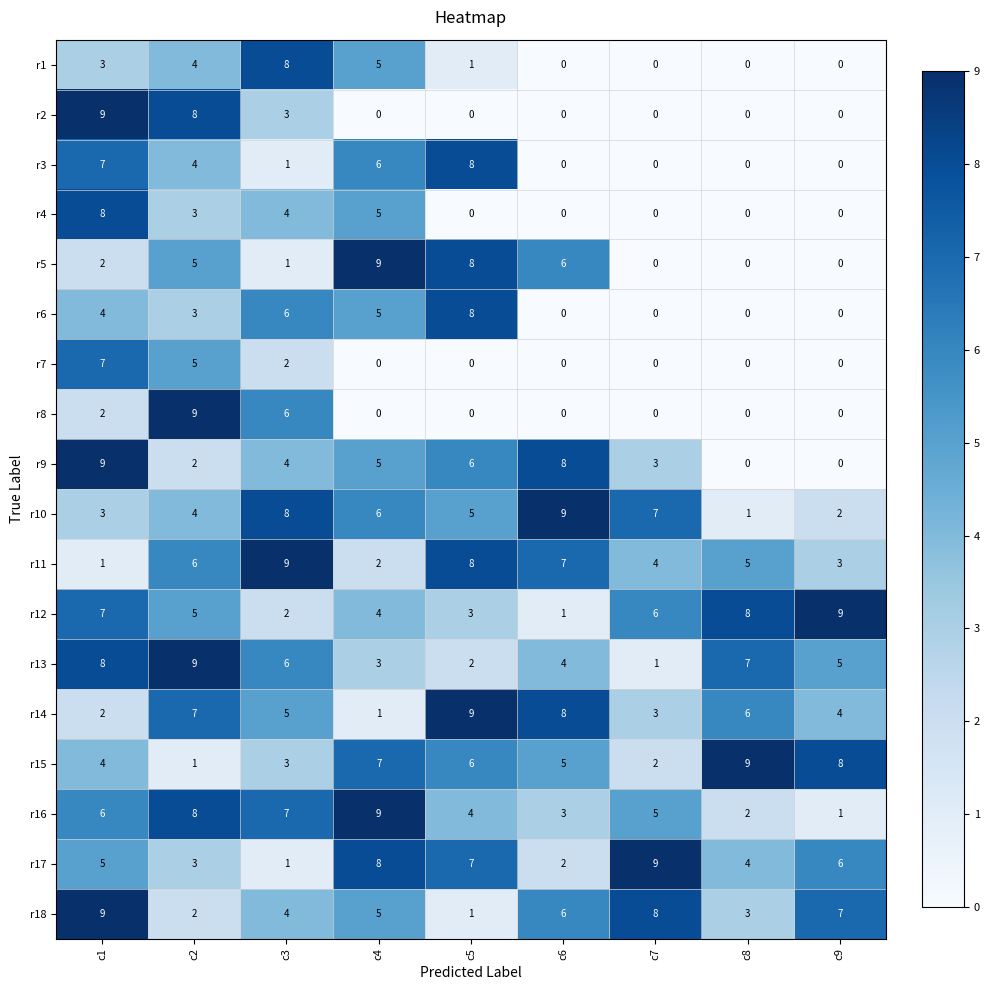

Between c2 and c9, which series saw the biggest shift?

r8